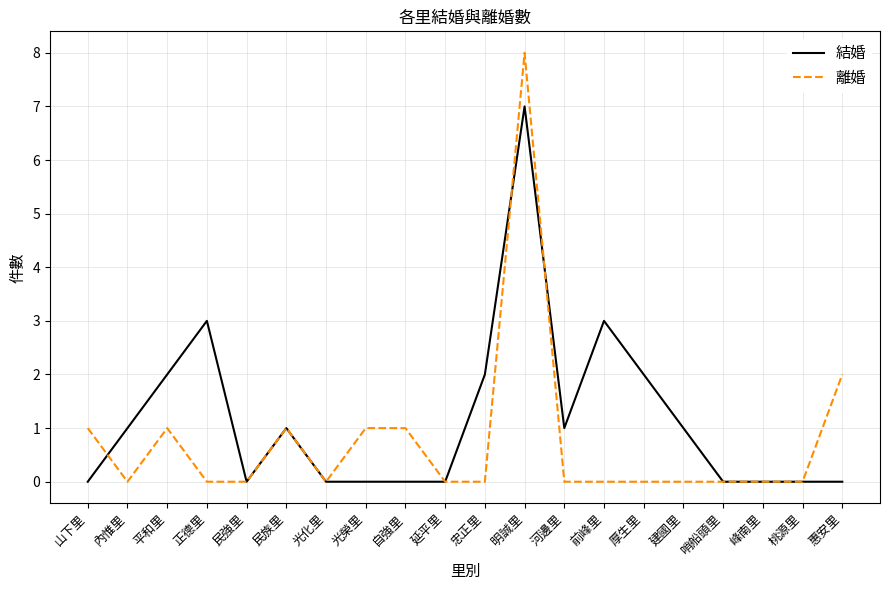

Reading left to right, what are all the values shown in this chart?

結婚: 0	1	2	3	0	1	0	0	0	0	2	7	1	3	2	1	0	0	0	0
離婚: 1	0	1	0	0	1	0	1	1	0	0	8	0	0	0	0	0	0	0	2